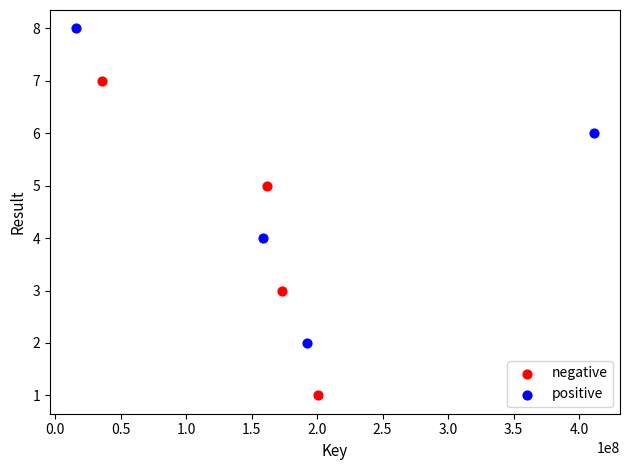

Which series reaches the minimum Y coordinate?

negative